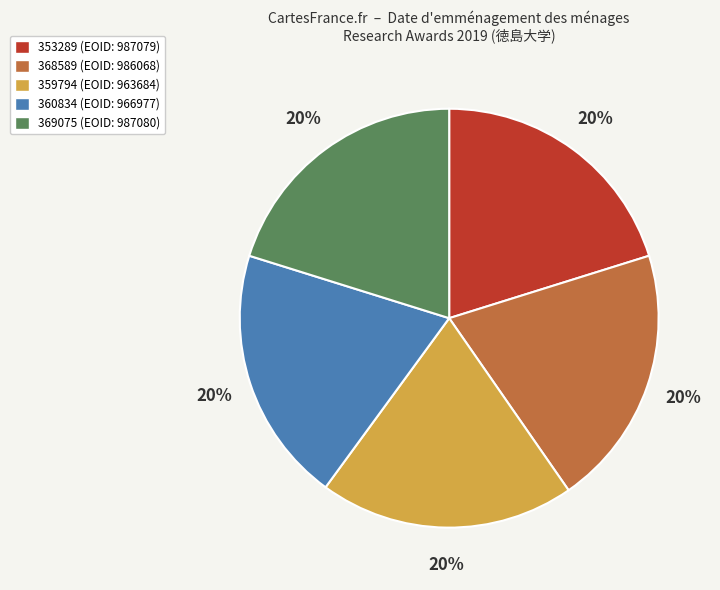

Does 359794 represent more than half of the total?

No